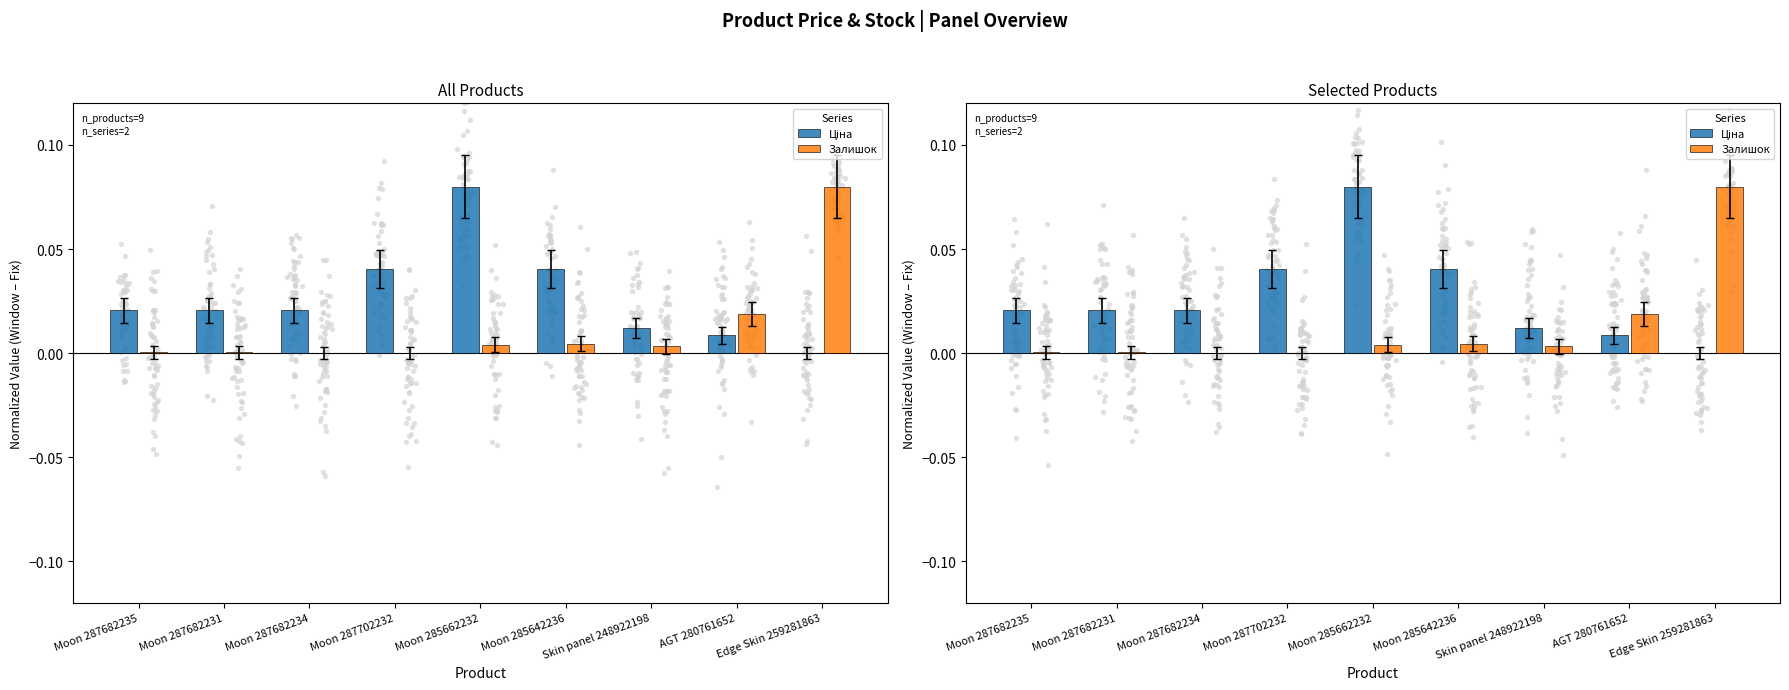

At how many categories does at least one series exceed 0?

9